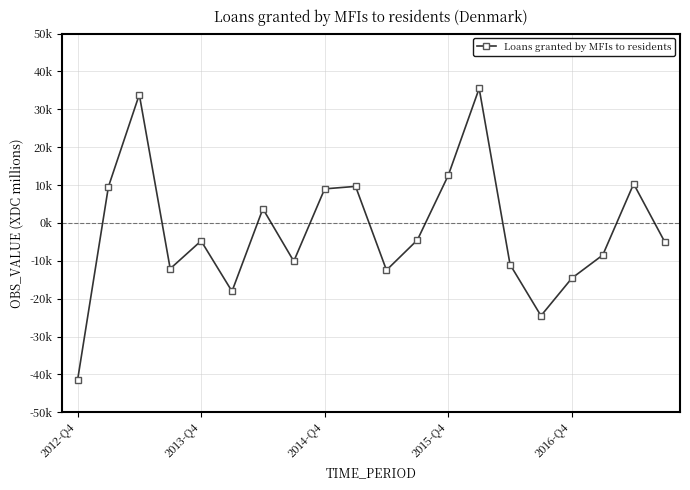

Is this an area chart (filled region under the line)?

No